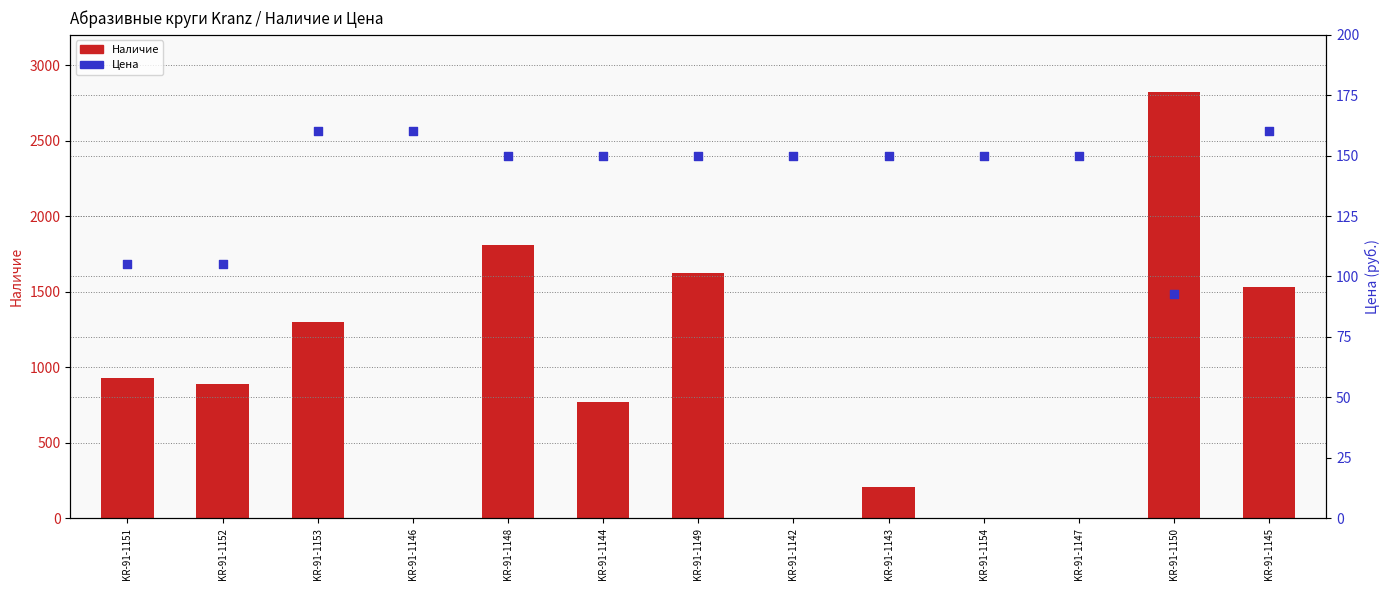

At how many categories does at least one series exceed 2482?

1